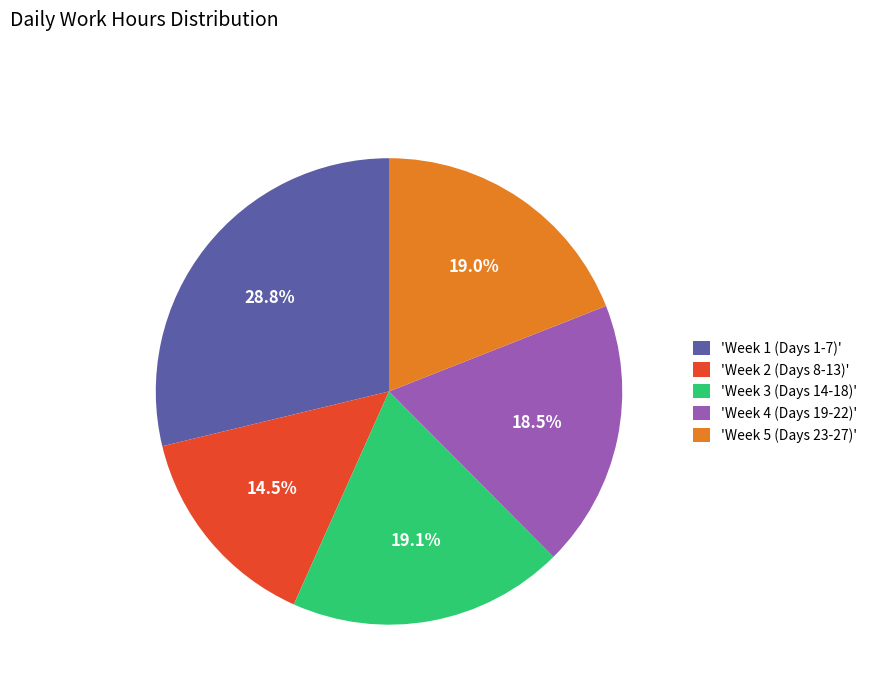

Which slice is the largest?

'Week 1 (Days 1-7)'